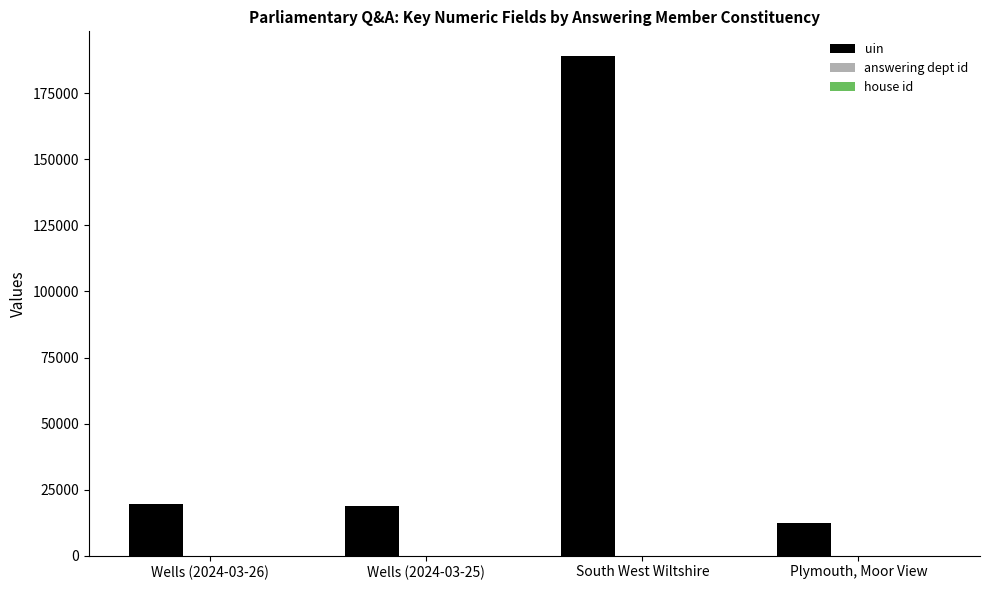

The uin series shows 7381 at Wells (2024-03-26). True or false?

False